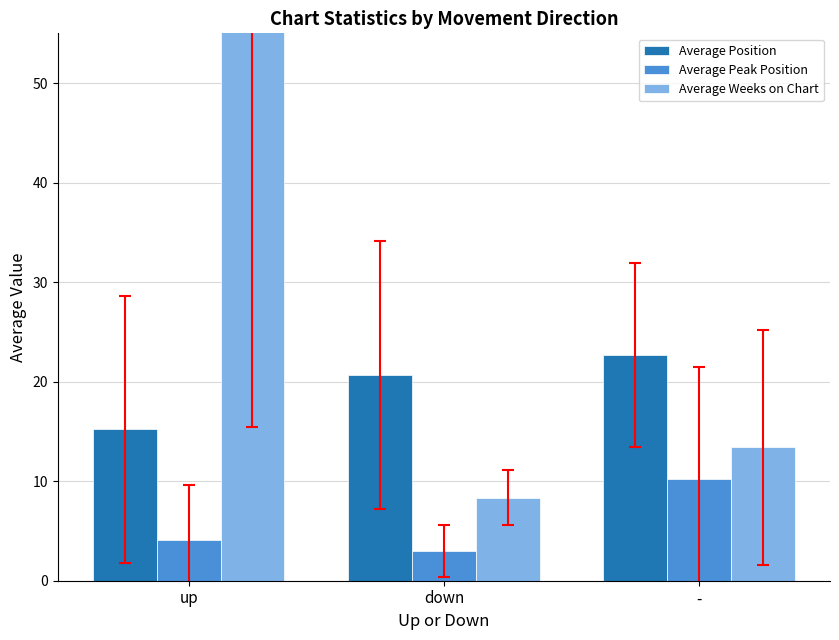

Rank the series by their maximum value, from lowest to highest.

Average Peak Position, Average Position, Average Weeks on Chart